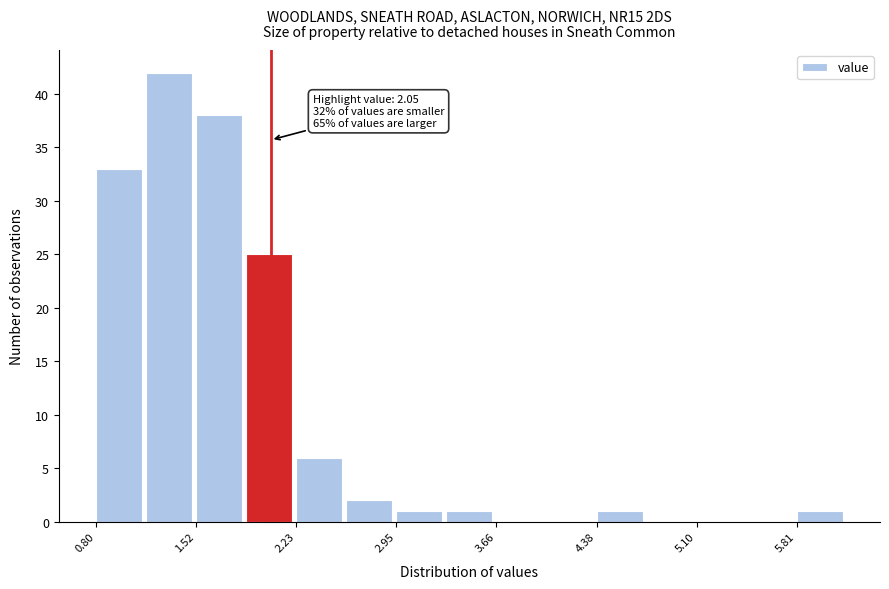

Around what value on the x-axis is the tallest bar? Give the approximate position of its centre, as read against the axis.

1.3